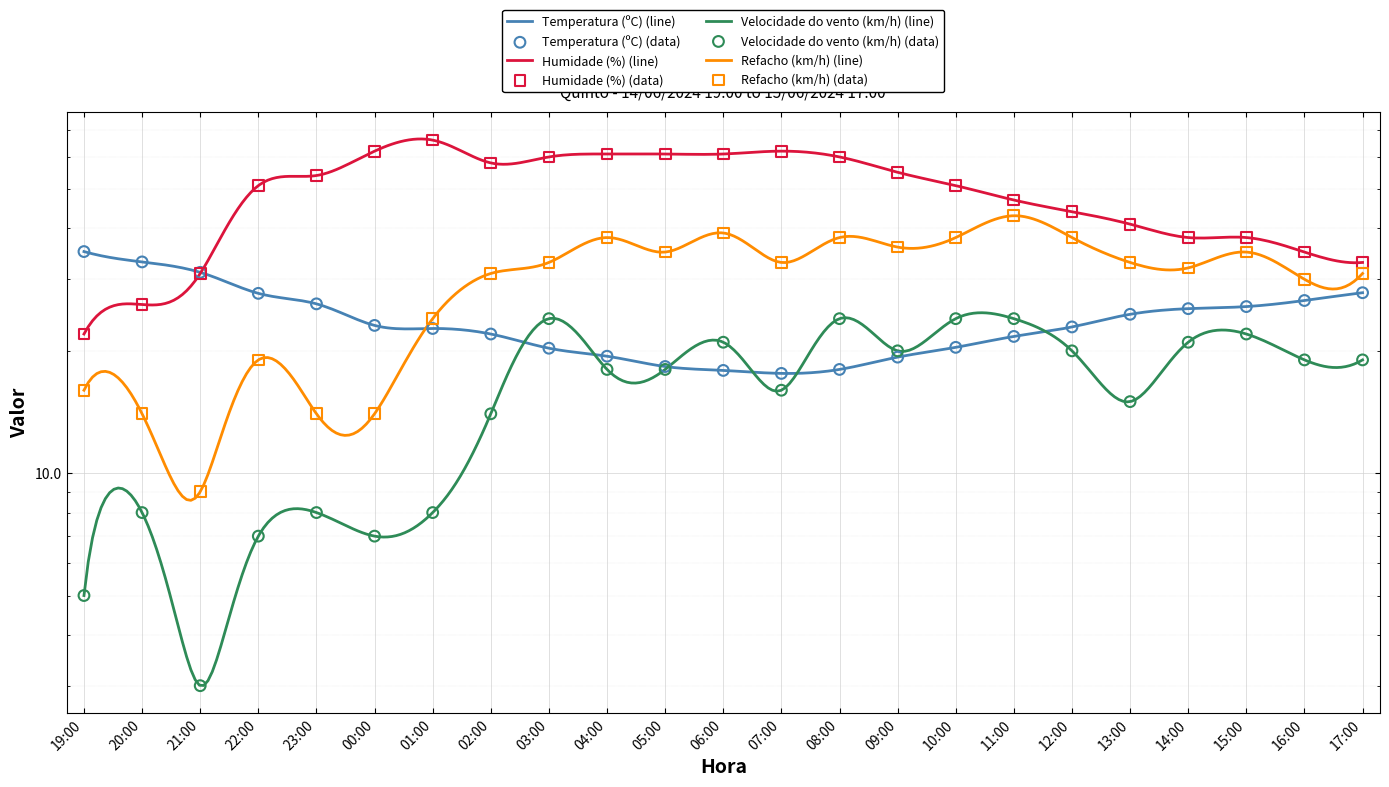

What is the total value across all series at 12:00?

124.9